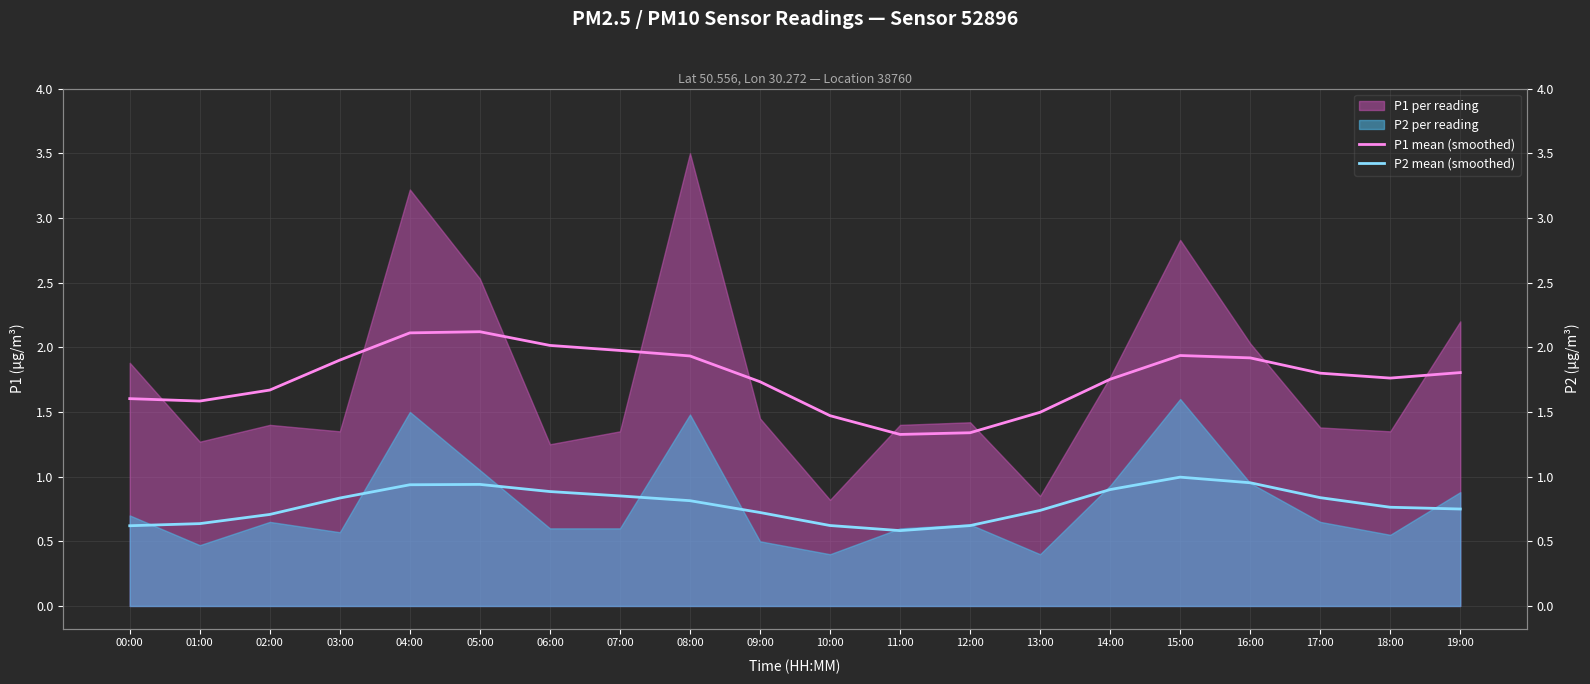

What is the average value of the P1 mean (smoothed) series?

1.8